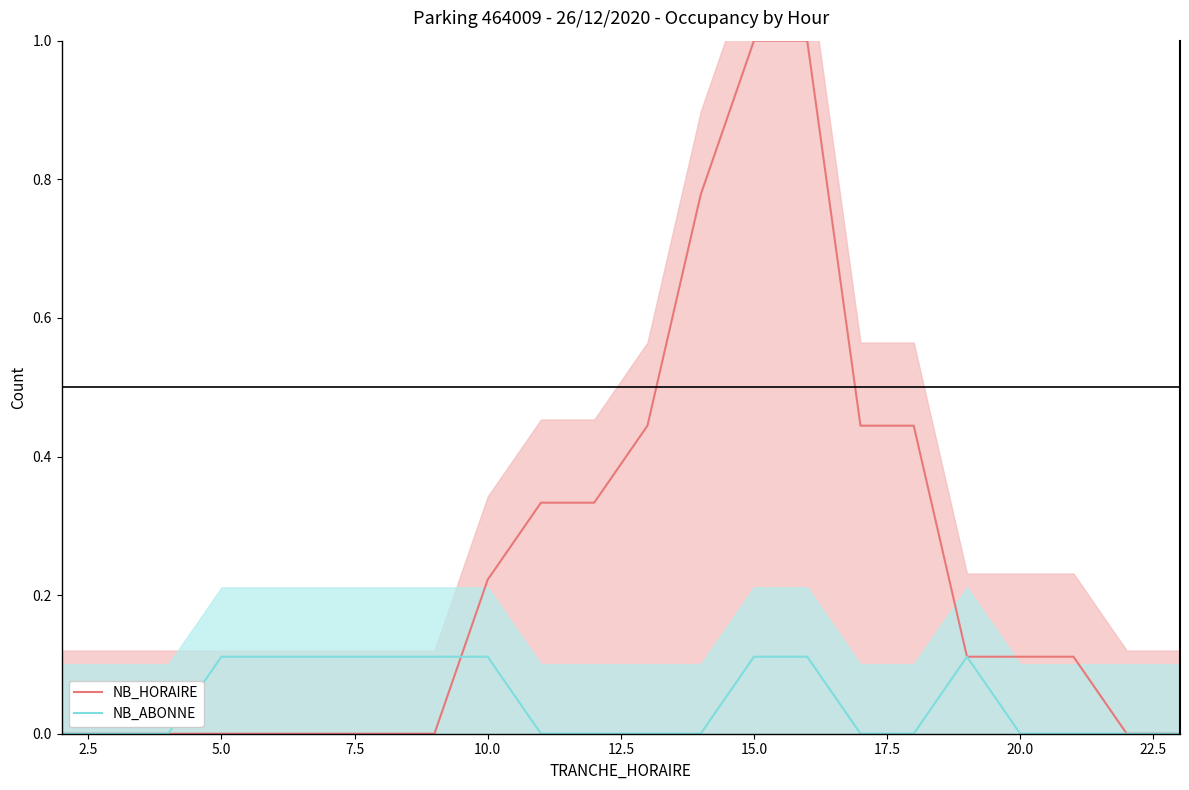

How many categories are shown in the chart?

22